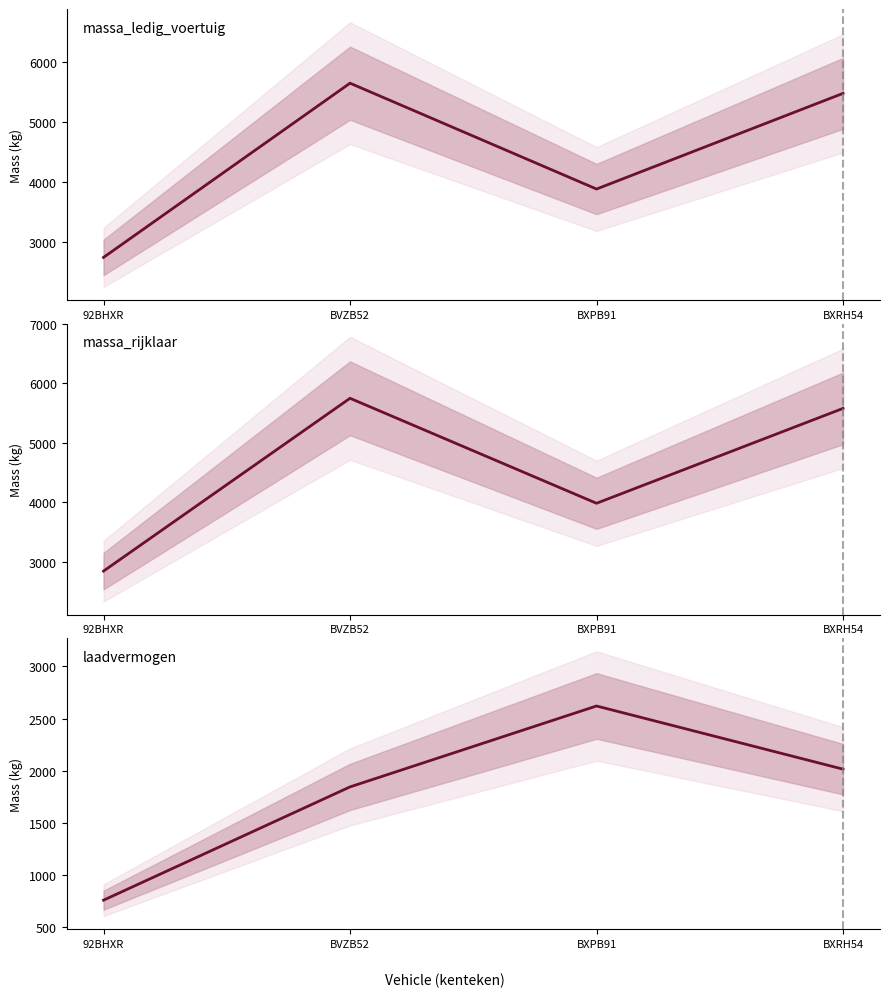

What is the difference between the massa_rijklaar values at BVZB52 and 92BHXR?

2905